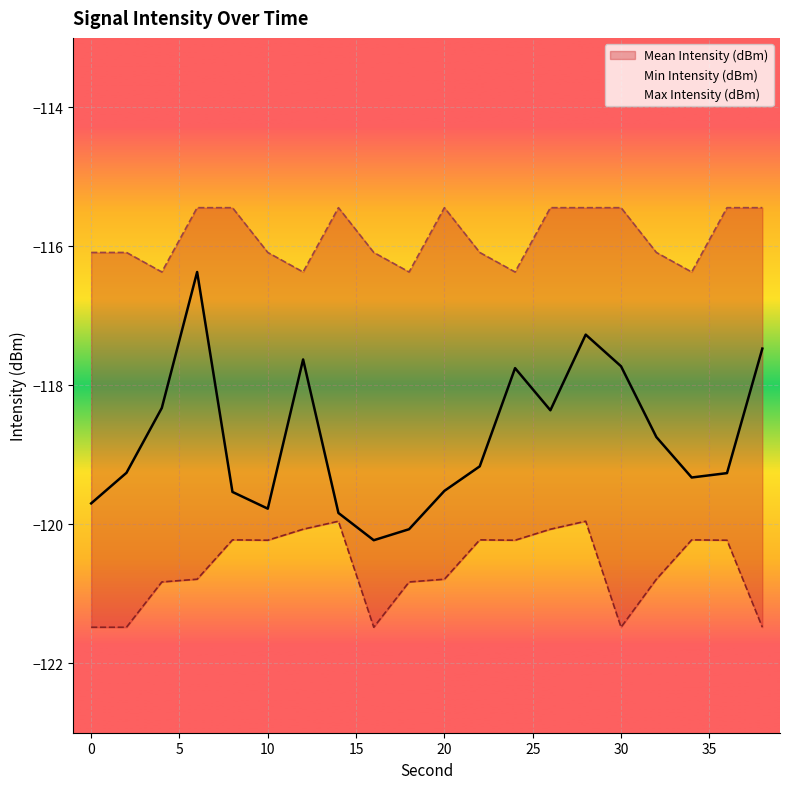

Is it true that Min Intensity (dBm) equals -76.7 at 32?

False